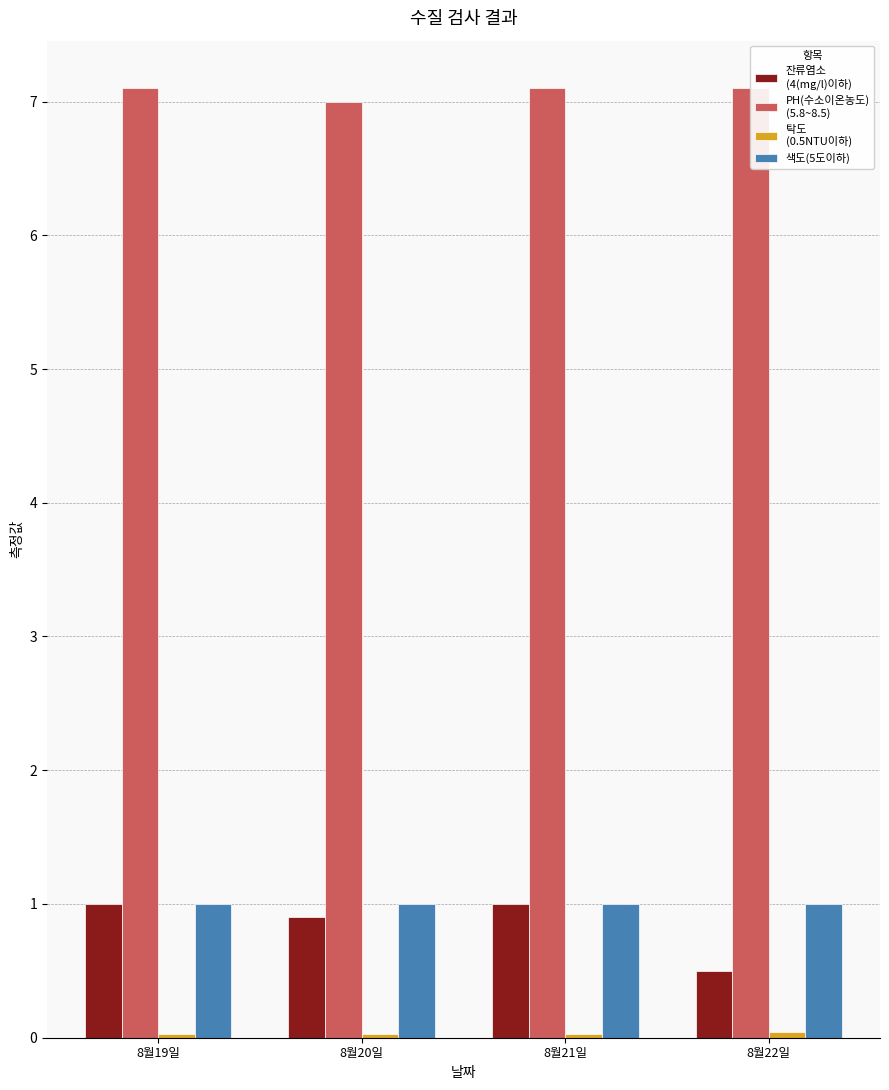

What are all the series names shown in the legend?

잔류염소
(4(mg/l)이하), PH(수소이온농도)
(5.8~8.5), 탁도
(0.5NTU이하), 색도(5도이하)